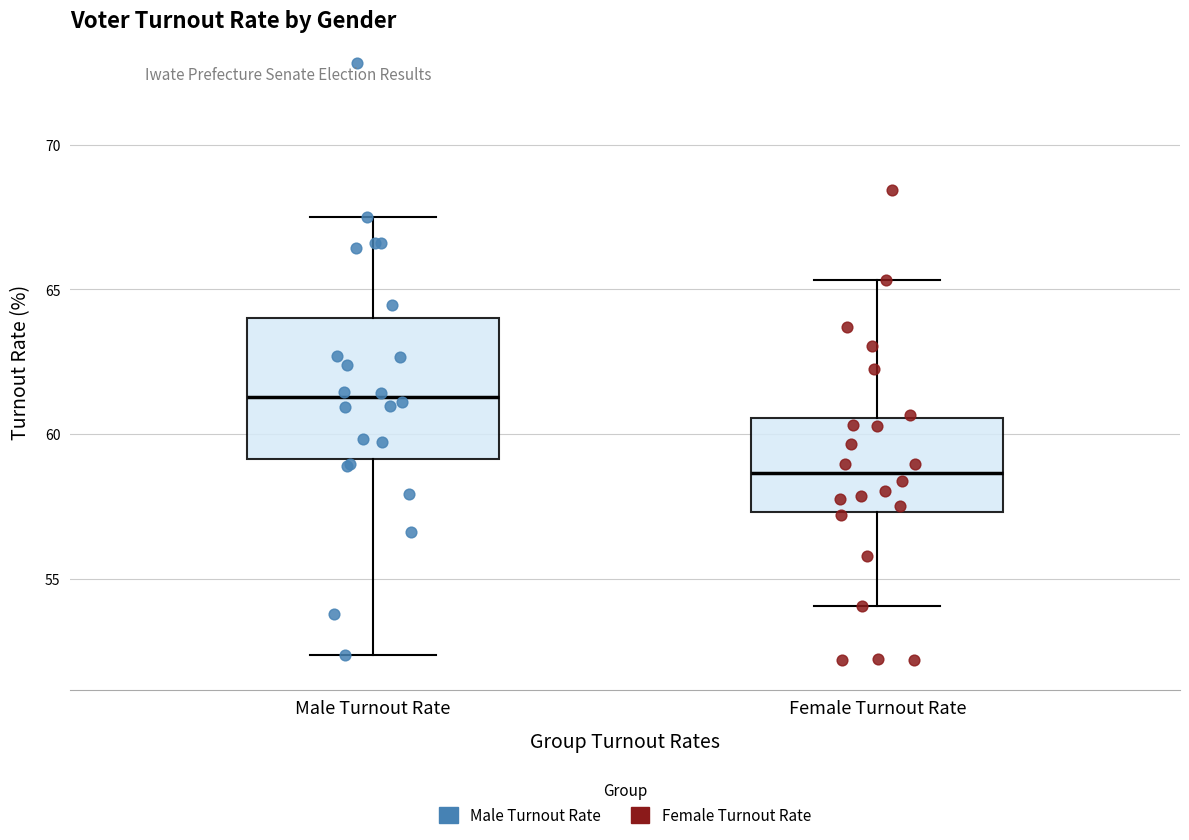

Which box is the tallest, from its lower edge to its upper edge?

Male Turnout Rate